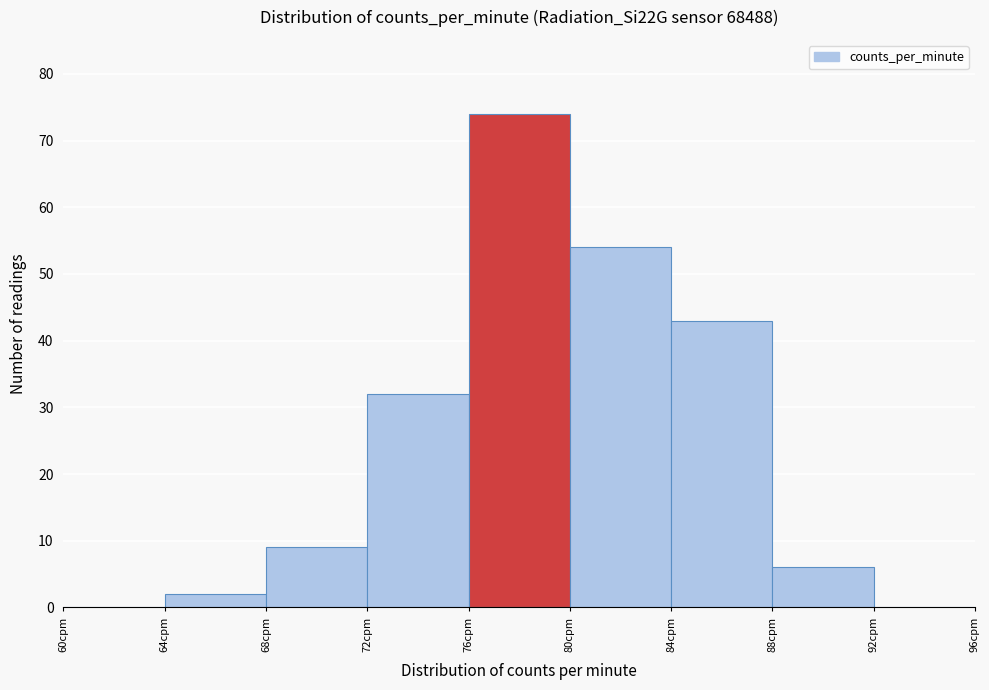

Over which range of the x-axis is the bar tallest?

76 to 80